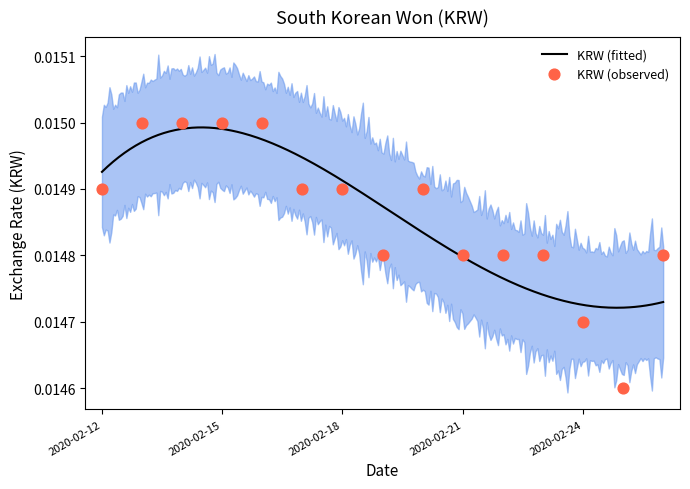

Which has a higher value, 2020-02-23 or 2020-02-17?

2020-02-17